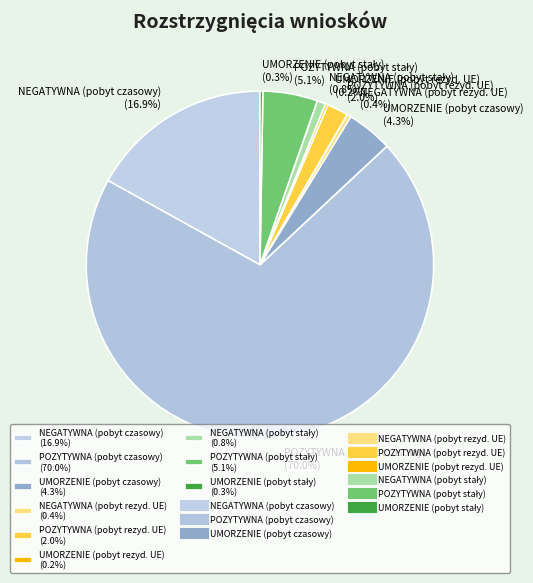

What percentage do POZYTYWNA (pobyt rezyd. UE) (2.0%) and UMORZENIE (pobyt czasowy) (4.3%) together represent?

6.3%